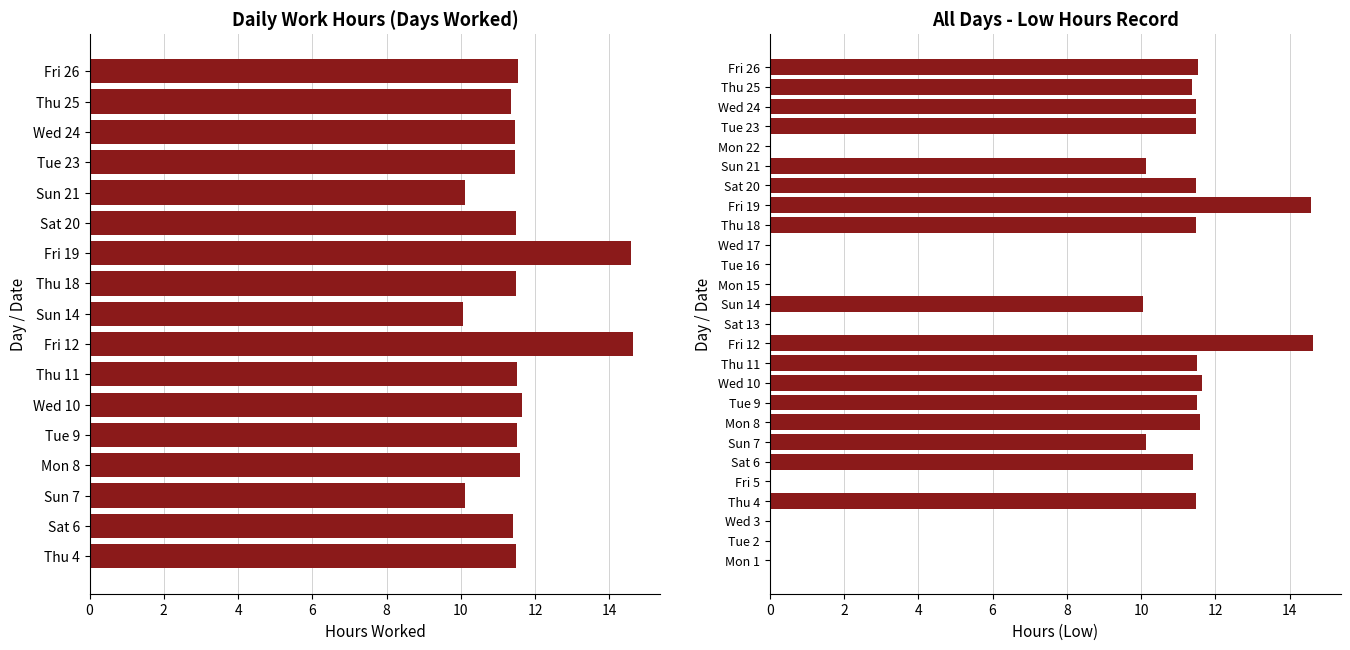

What is the average value?

7.6